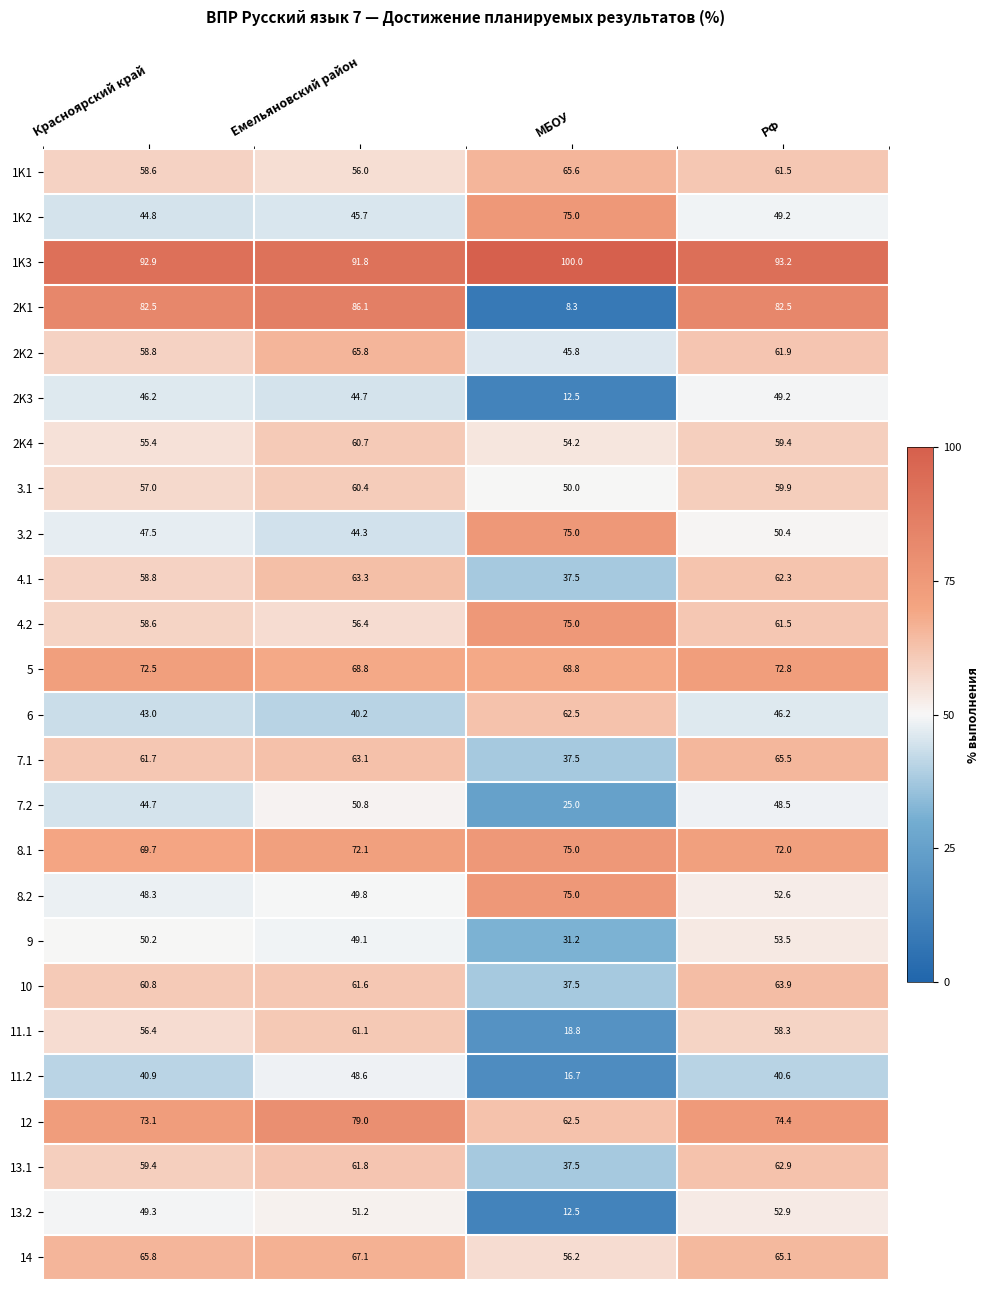

The 9 series shows 15.9 at МБОУ. True or false?

False